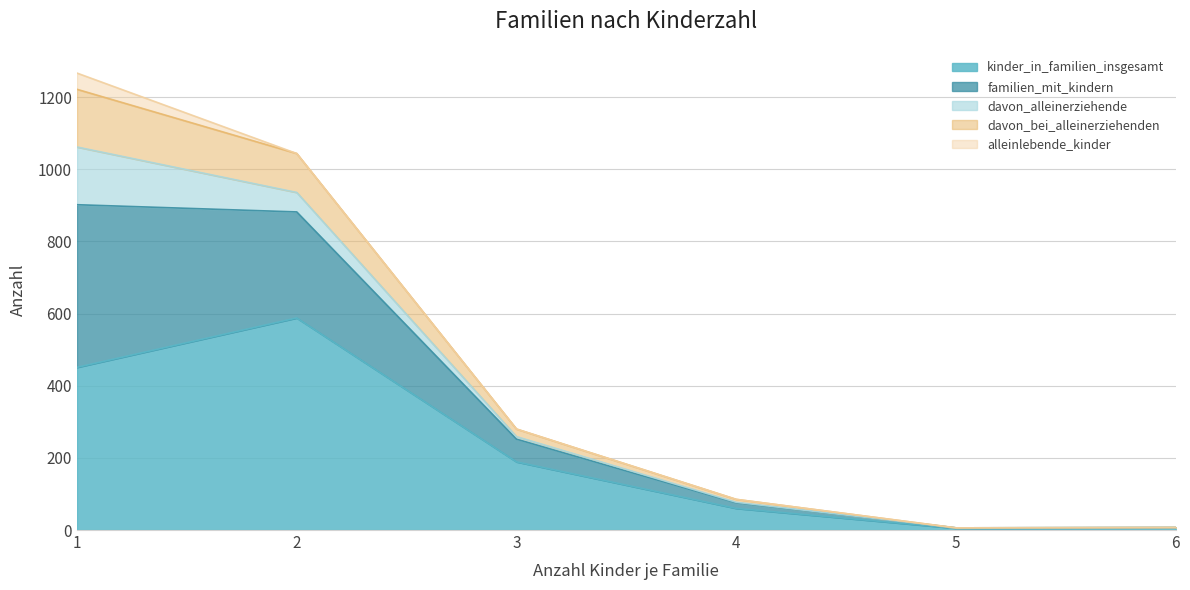

True or false: davon_bei_alleinerziehenden has a value of 115 at 4.

False